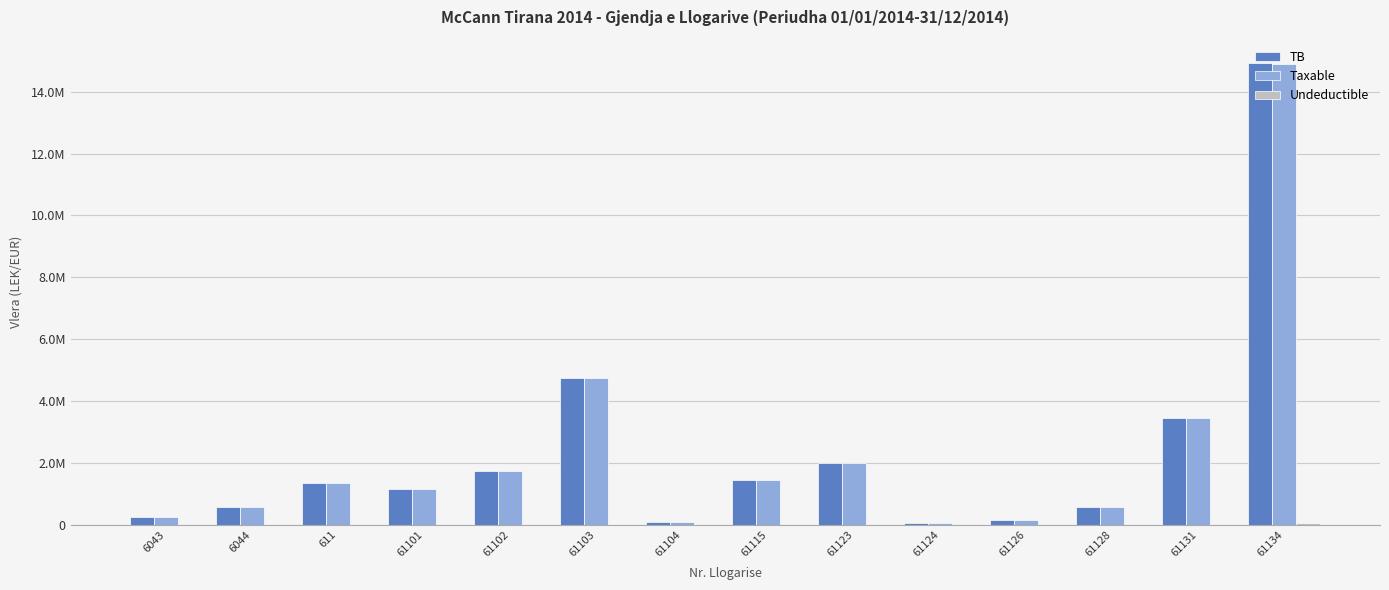

Does the chart contain stacked bars?

No